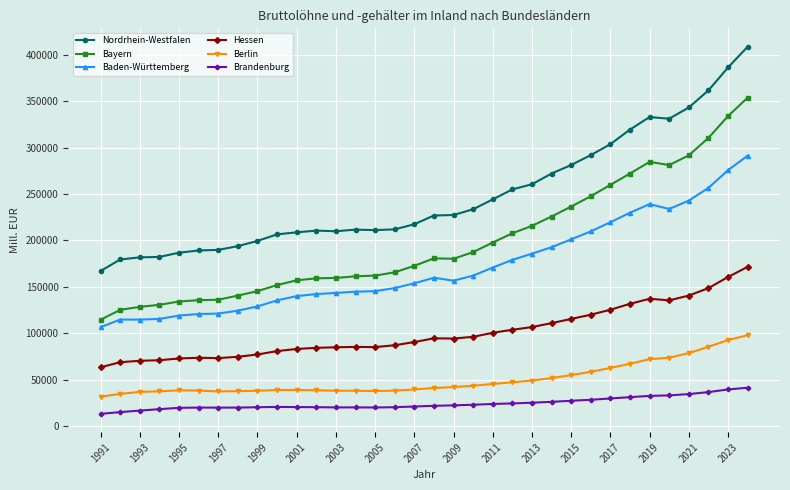

True or false: Baden-Württemberg has more than 1 interior local peaks.

True